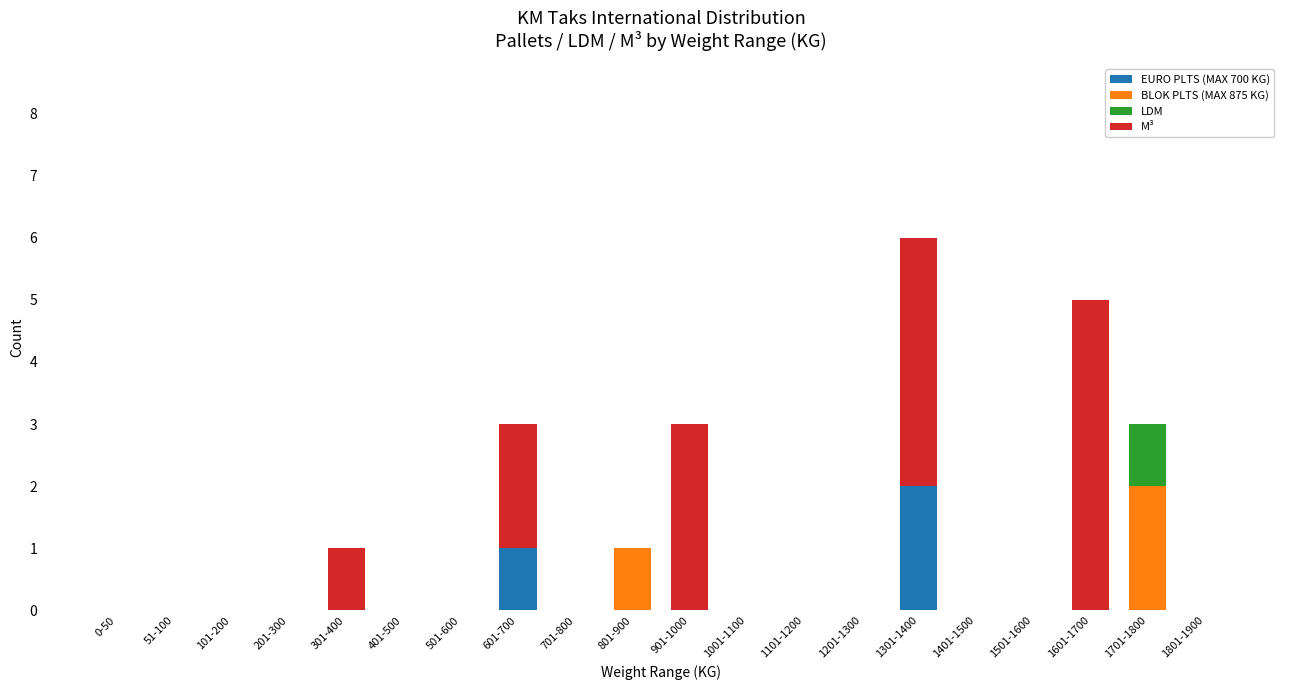

What is the sum of all EURO PLTS (MAX 700 KG) values?

3